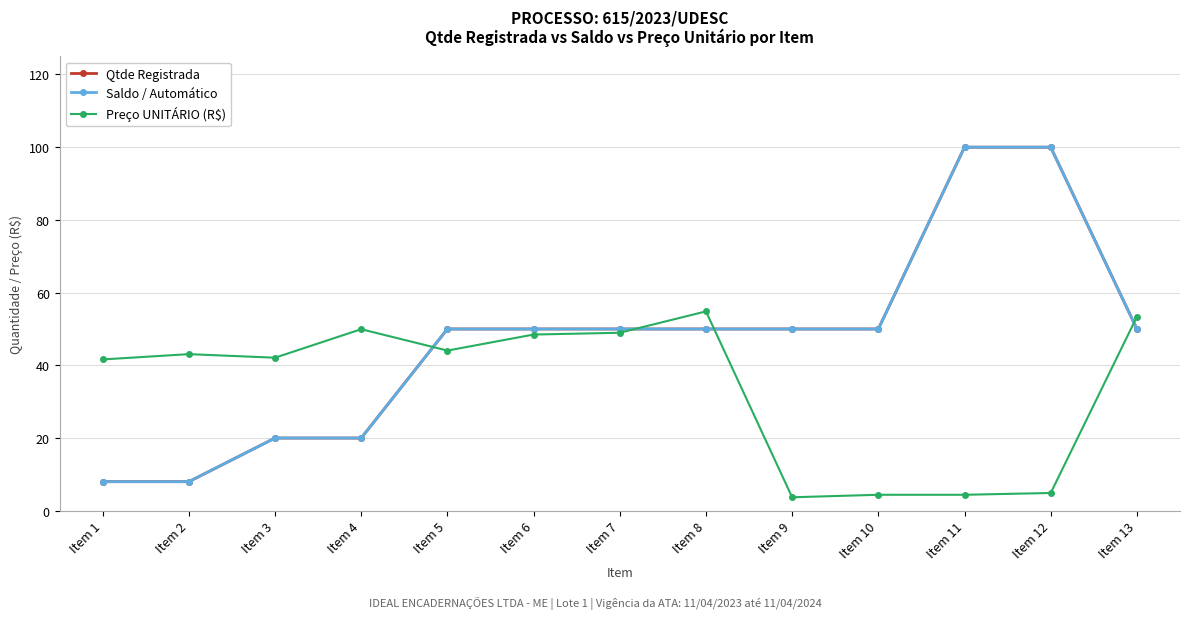

What is the value of the Qtde Registrada point at the 12th from the left?

100.0